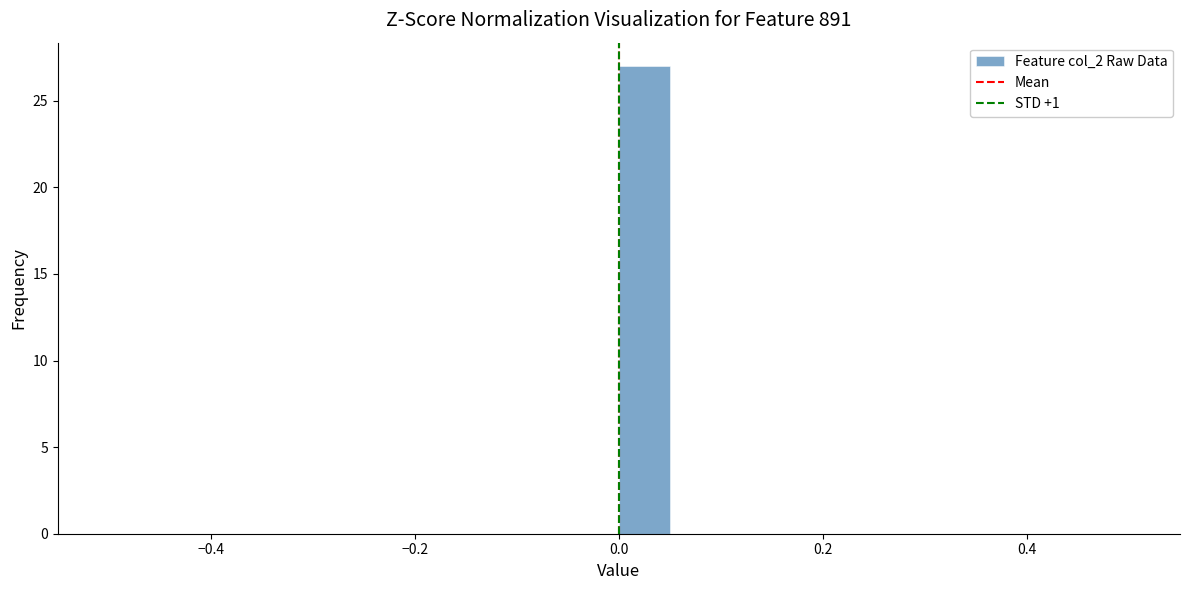

Around what value on the x-axis is the tallest bar? Give the approximate position of its centre, as read against the axis.

0.02